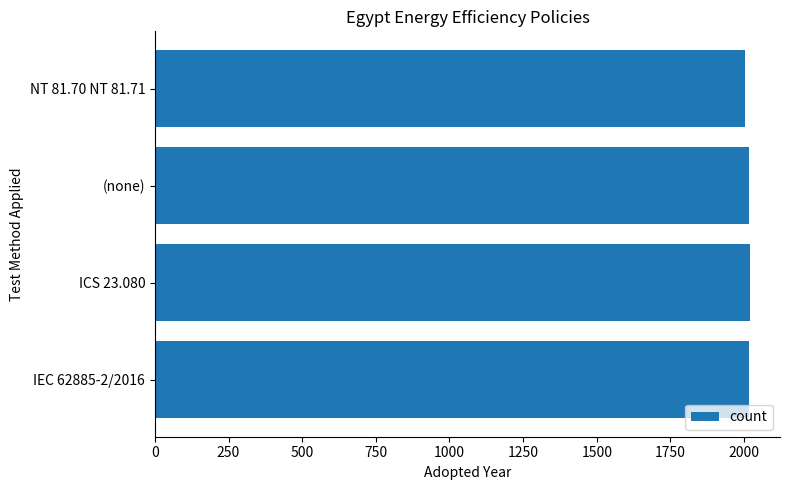

The chart shows a value of 2017 at IEC 62885-2/2016. True or false?

True